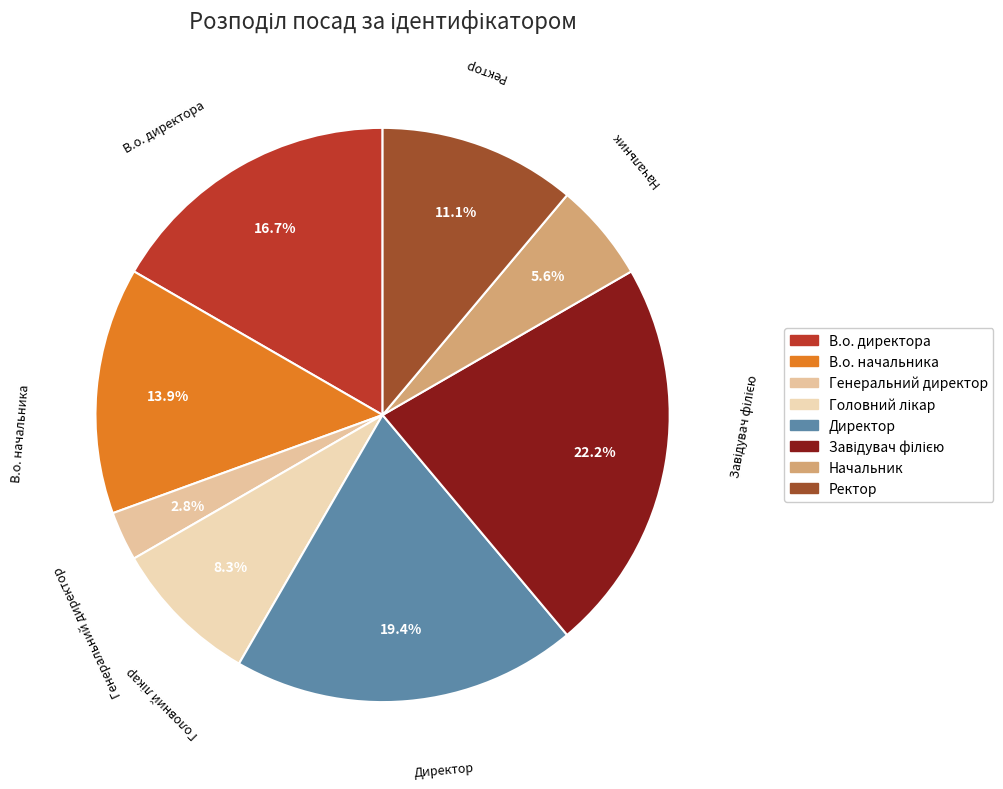

Approximately how many times larger is the value at В.о. директора compared to Ректор?

1.5